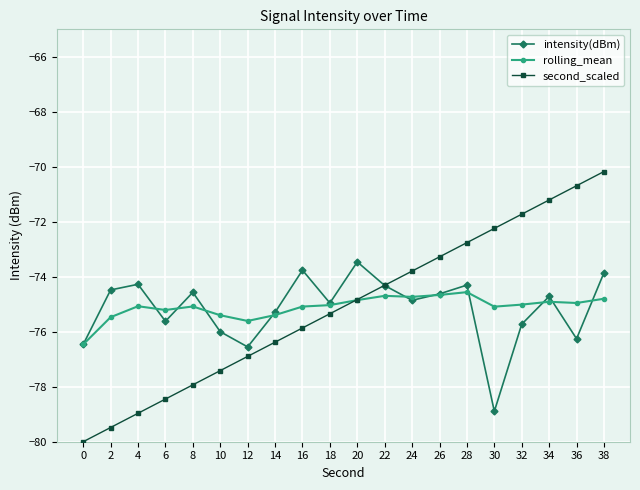

What is the approximate value of intensity(dBm) at 0?

-76.5